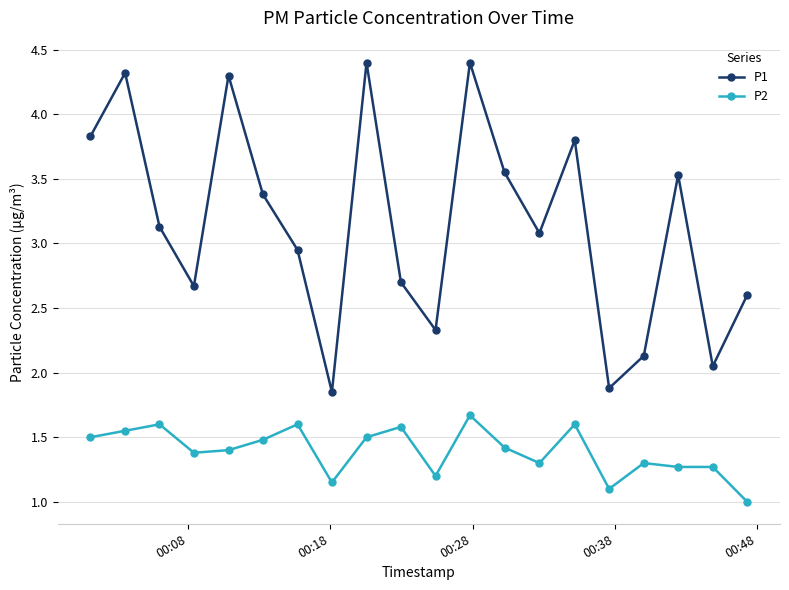

How many P2 values are between 1 and 2?

20